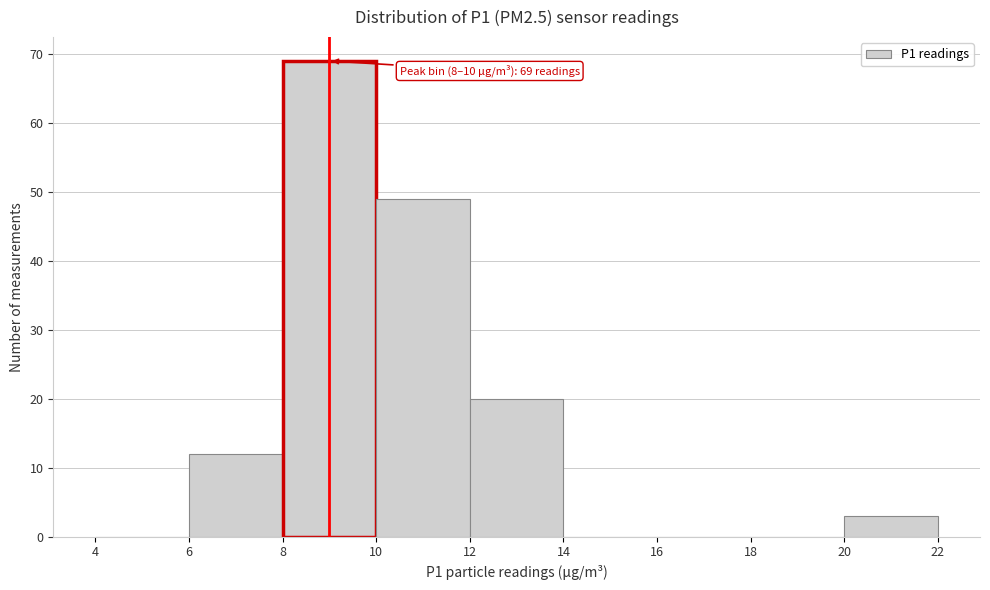

Which range on the x-axis has the tallest bar?

8 to 10